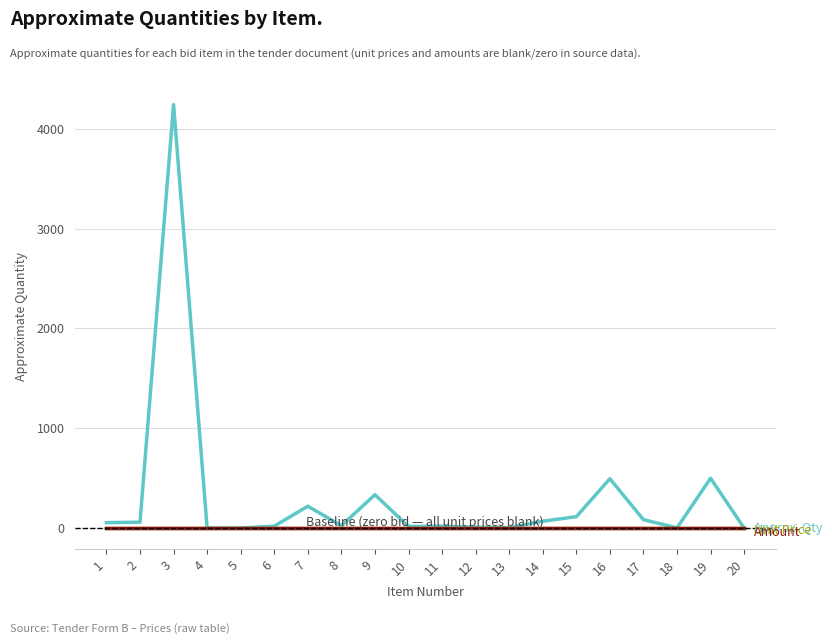

Which label corresponds to the largest value in the chart?

3